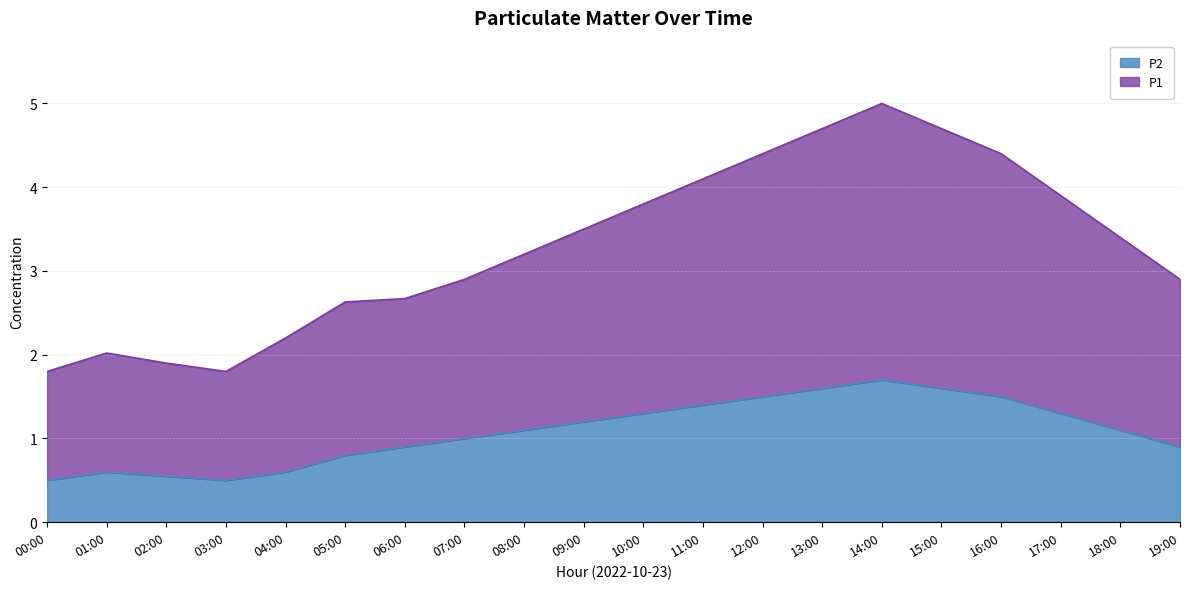

Which series has the widest spread of values?

P1